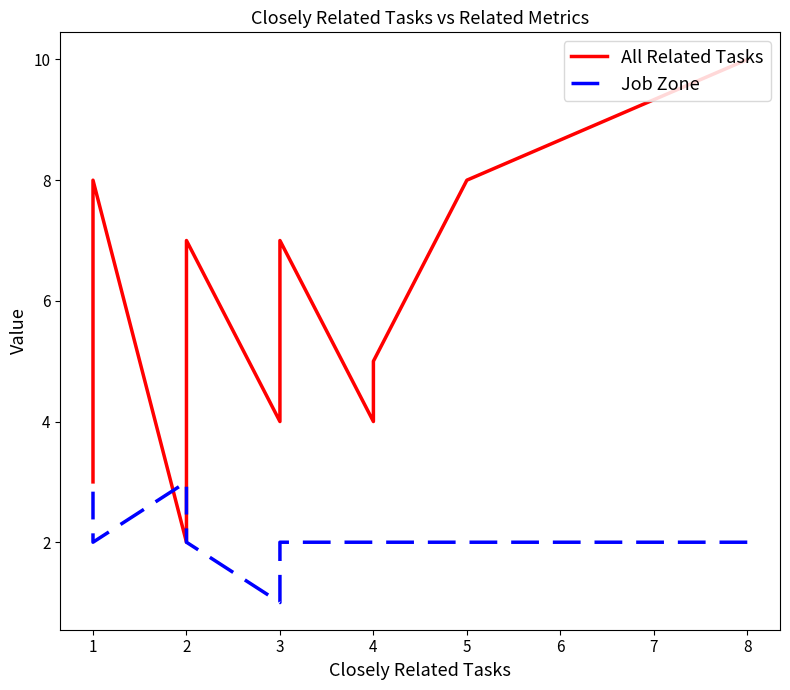

How many data points does each series have?

20